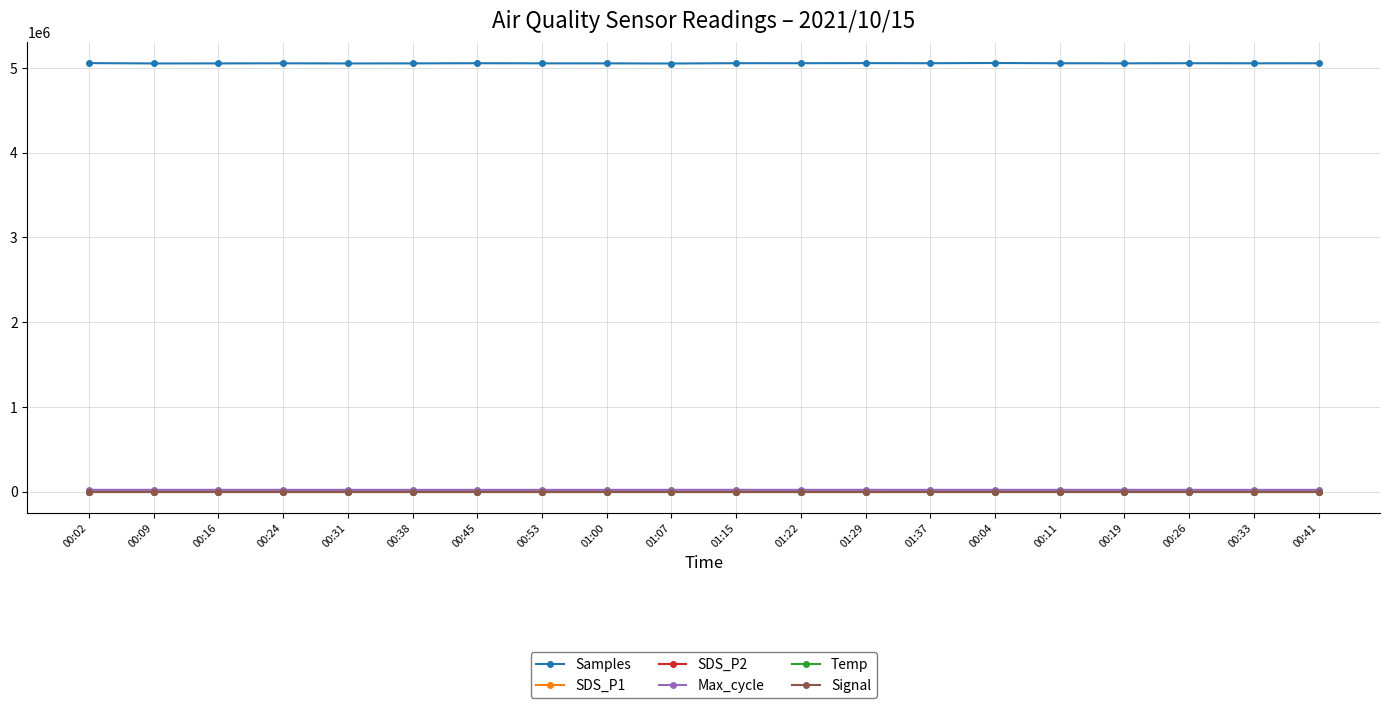

What is the label of the 4th point from the right?

00:19